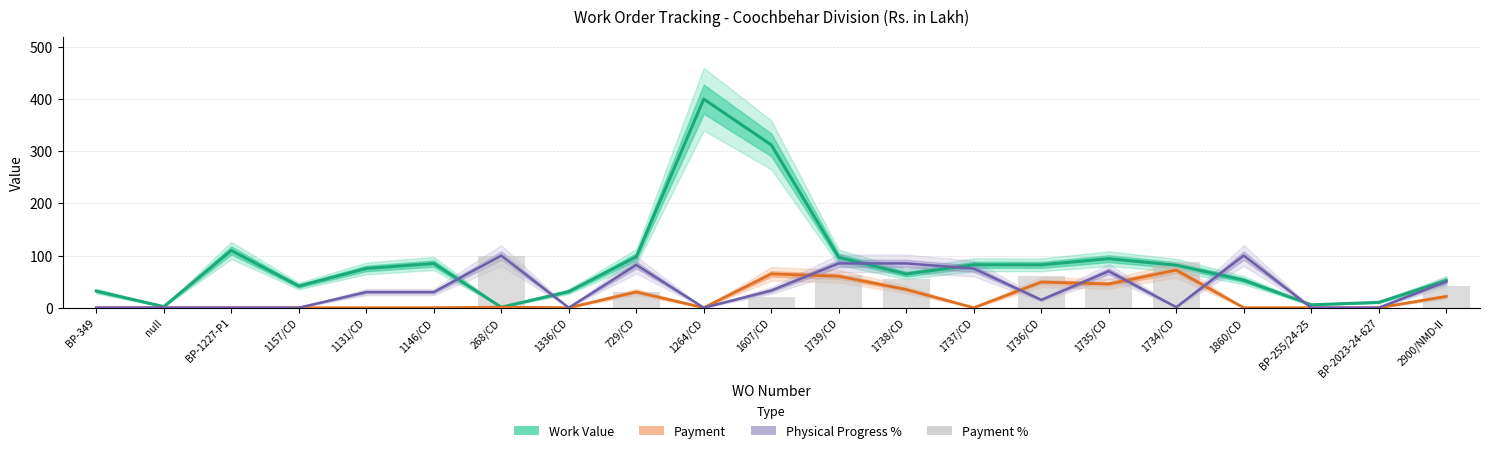

The chart shows a value of 0.0 at 1860/CD. True or false?

True